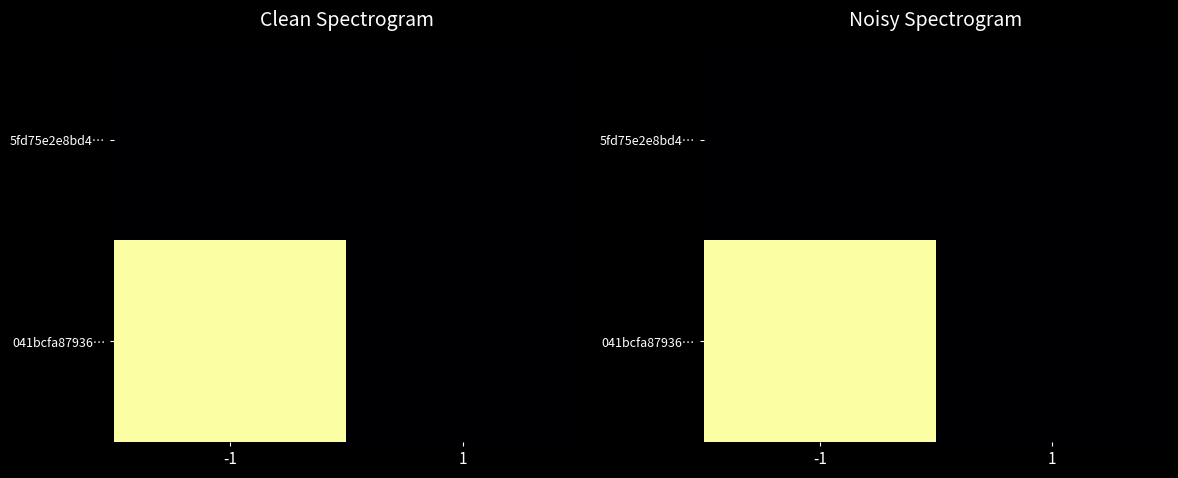

What is the sum of the 041bcfa87936… values at -1 and 1?

8